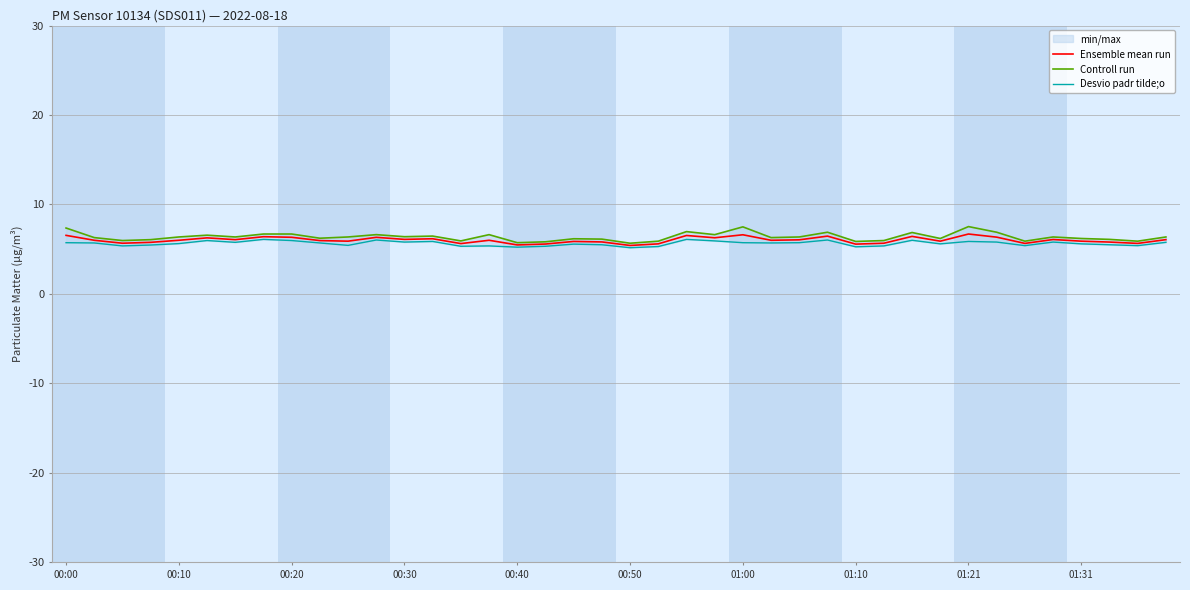

Count the number of data series in this chart.

3